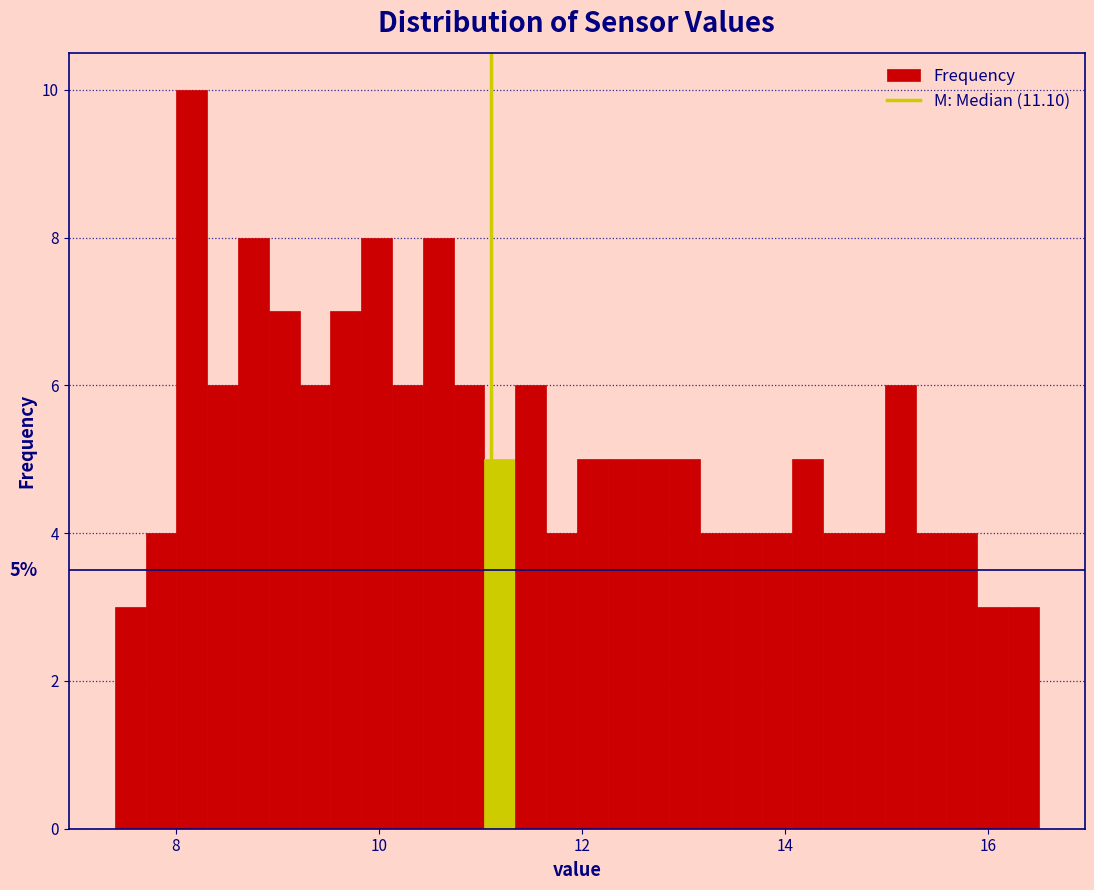

Around what value on the x-axis is the tallest bar? Give the approximate position of its centre, as read against the axis.

8.2